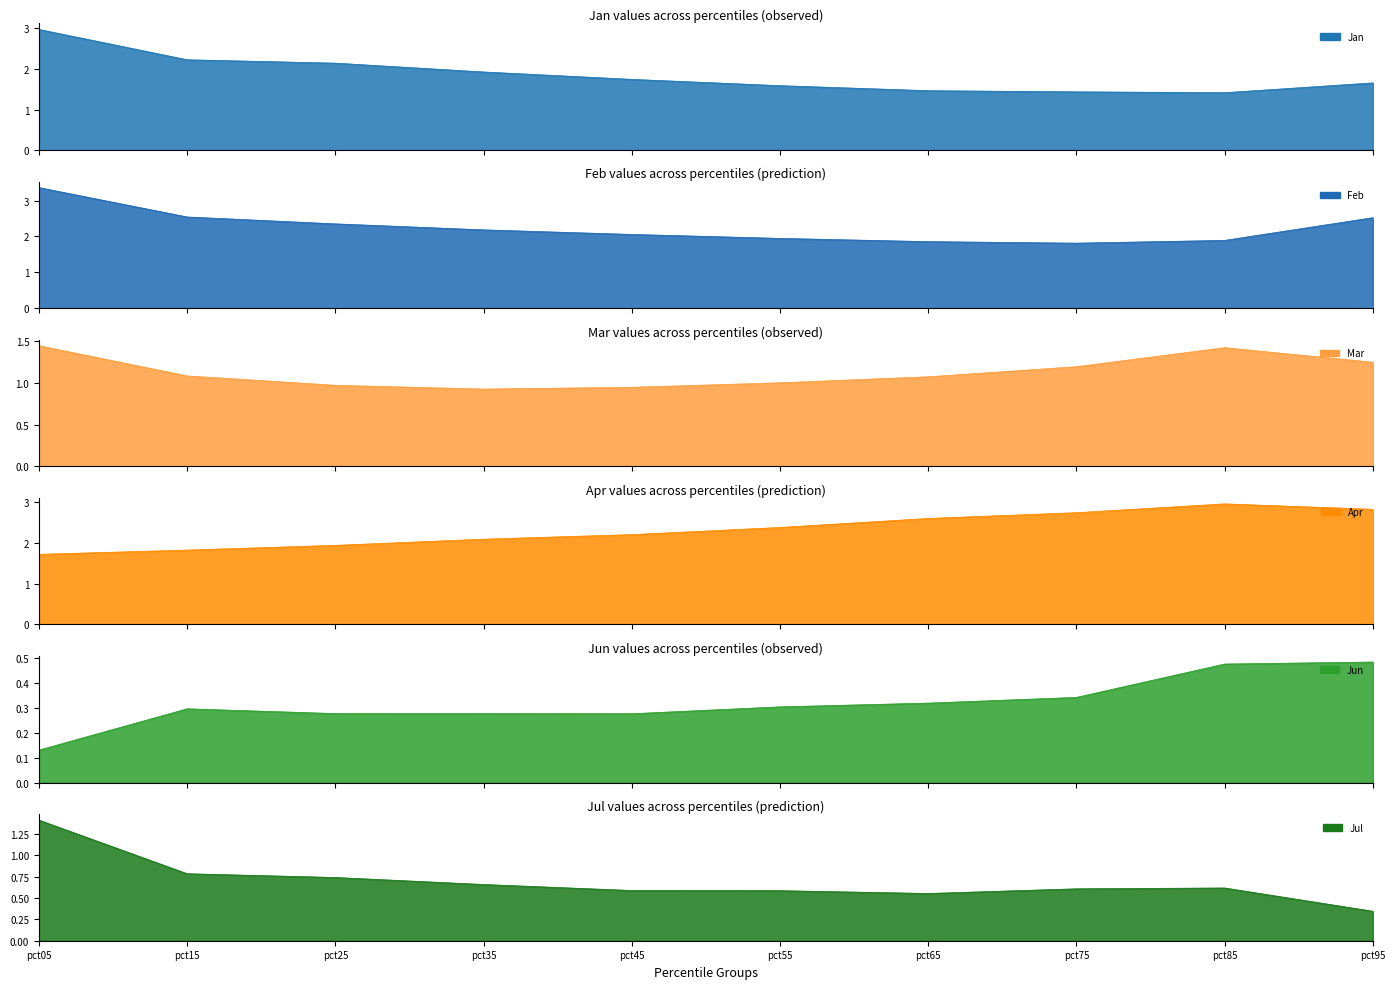

The value of Jun at pct15 is 0.1. True or false?

False